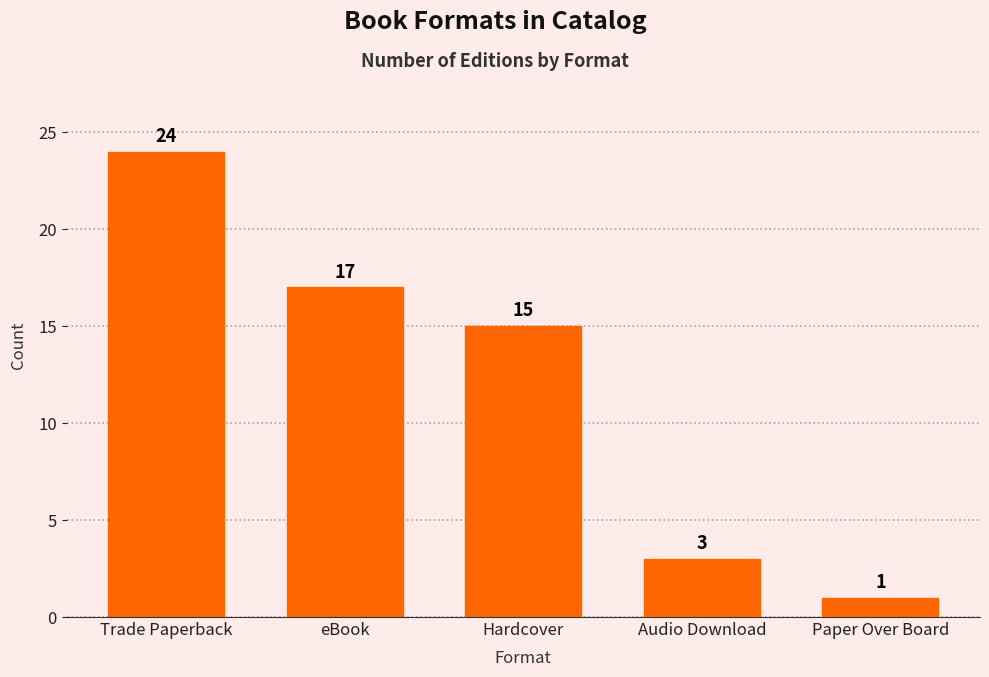

How many bars are there in total?

5